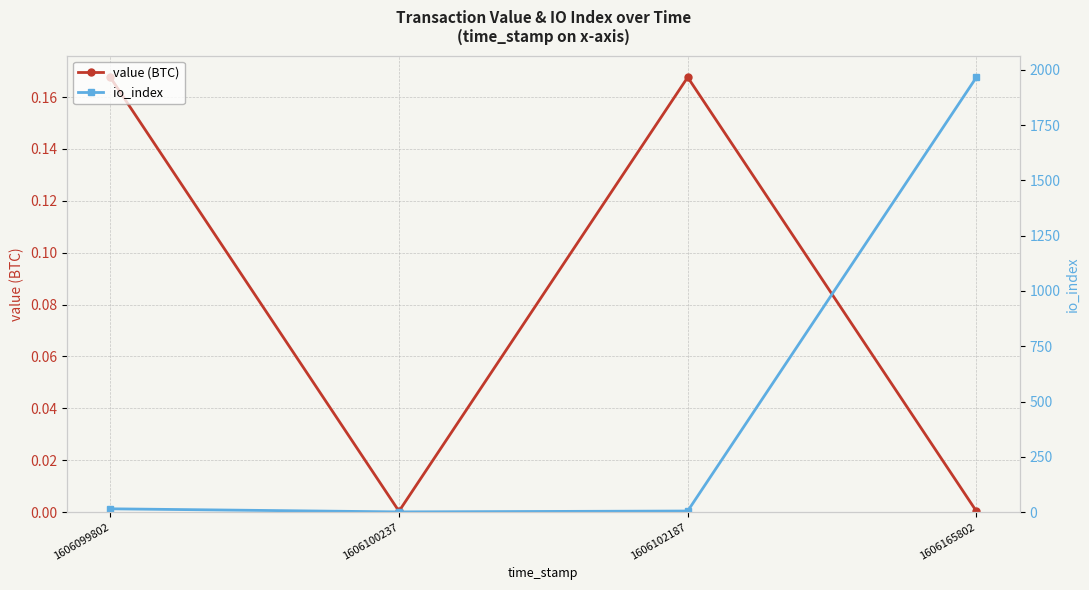

Is it true that value (BTC) equals 0.2 at 1606099802?

True